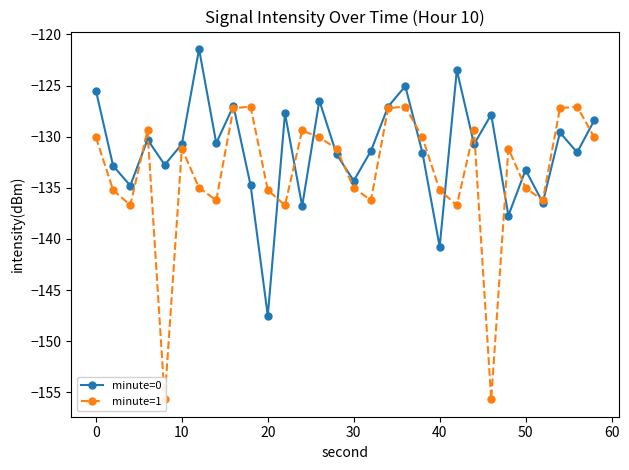

True or false: minute=0 has more than 2 points higher than both neighbors.

True